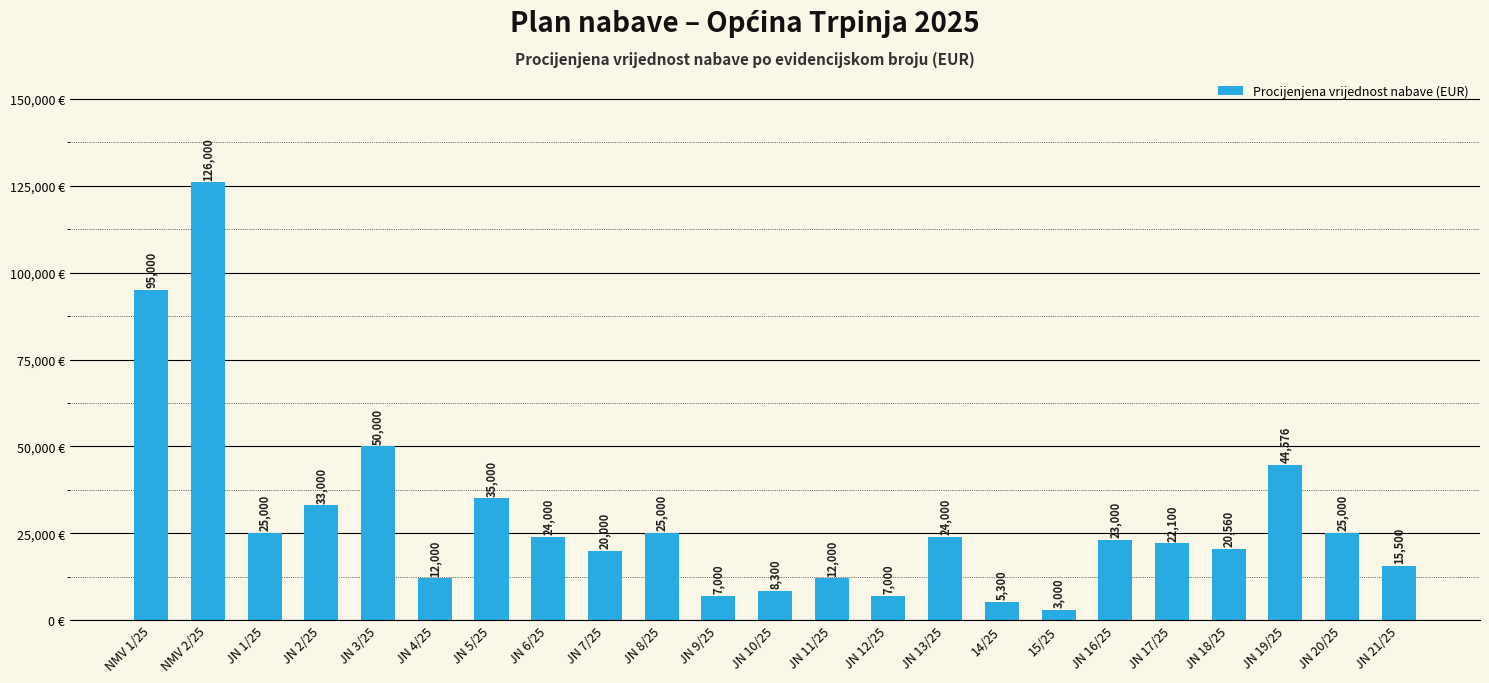

Is it true that the value at JN 5/25 is 35000.0?

True